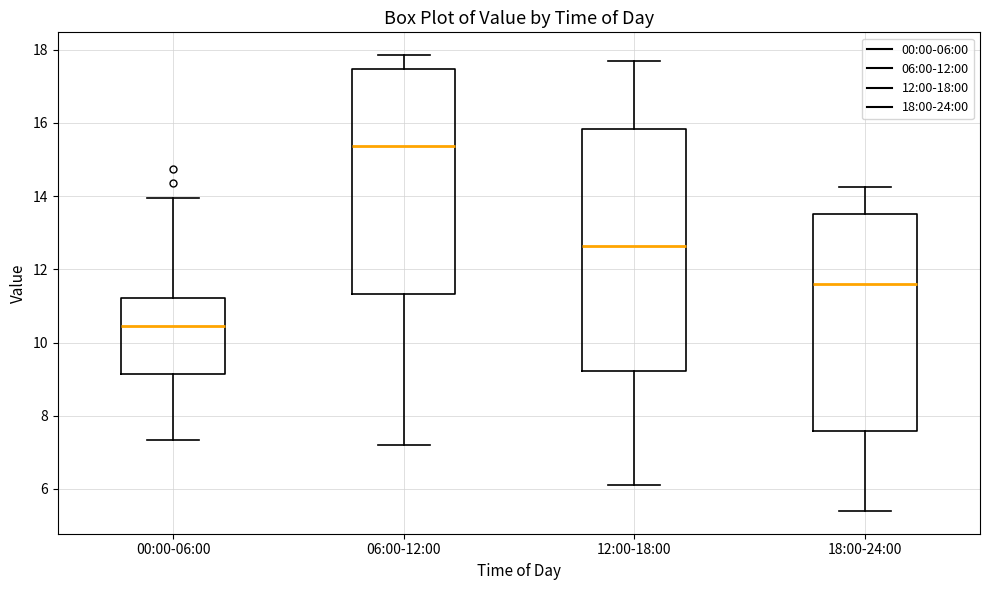

Which box has the lowest median line?

00:00-06:00